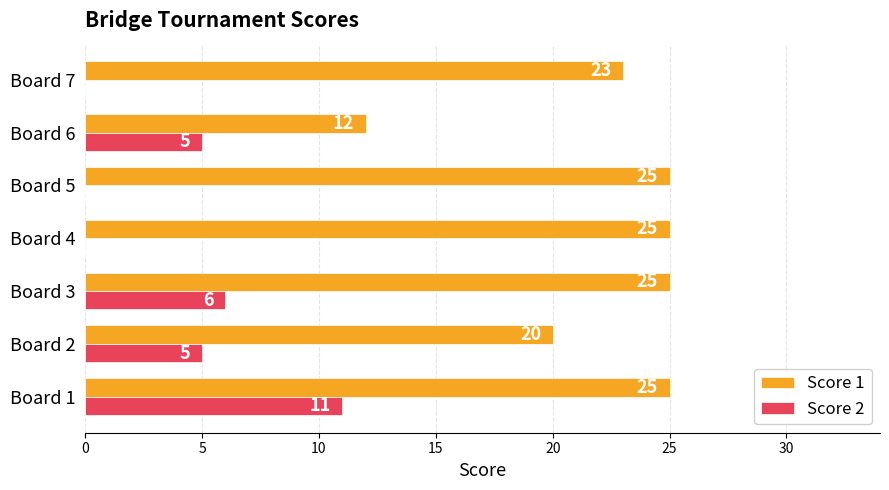

What is the greatest value displayed?

25